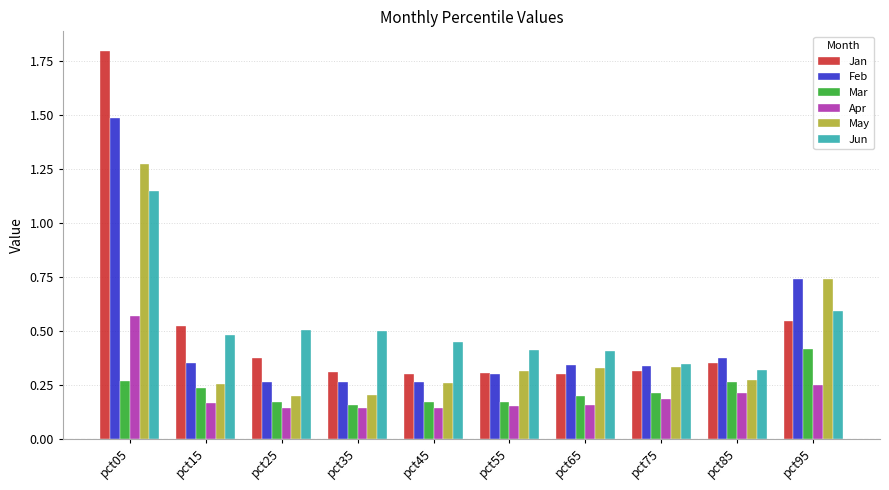

Count the Jan values in the range 0 to 1.

9